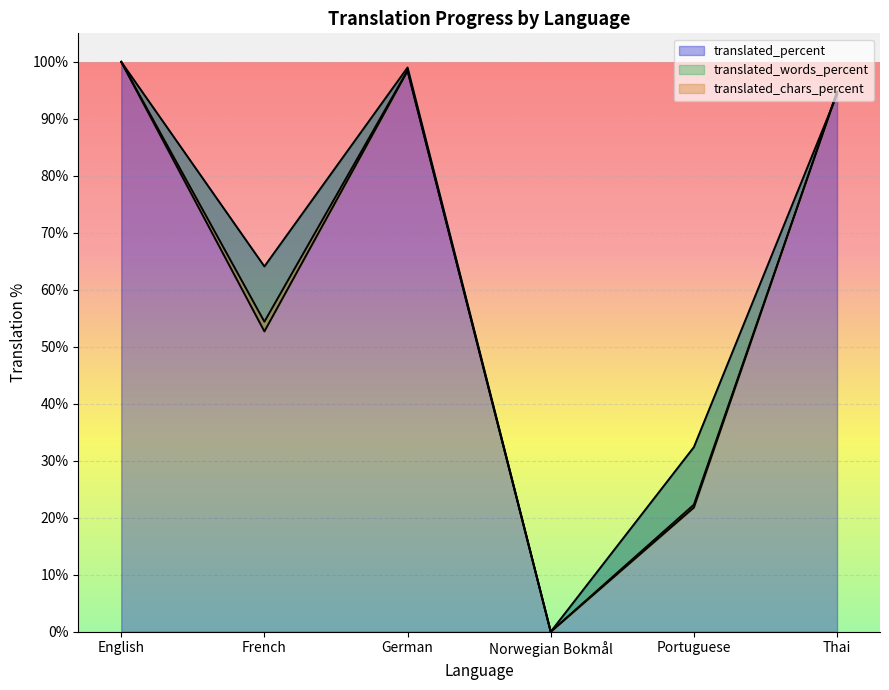

After their last crossing, which series has the higher values: translated_words_percent or translated_percent?

translated_words_percent